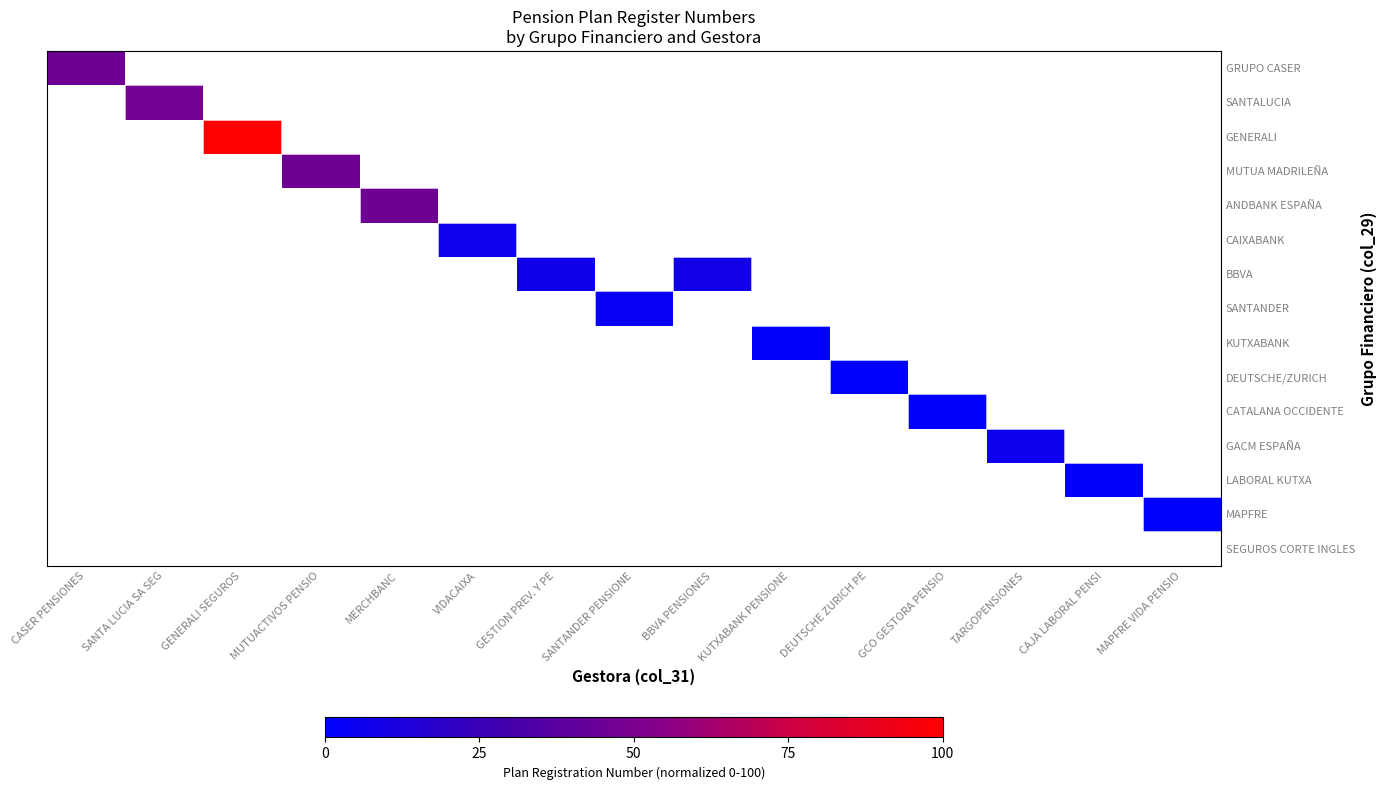

How many categories are shown in the chart?

15